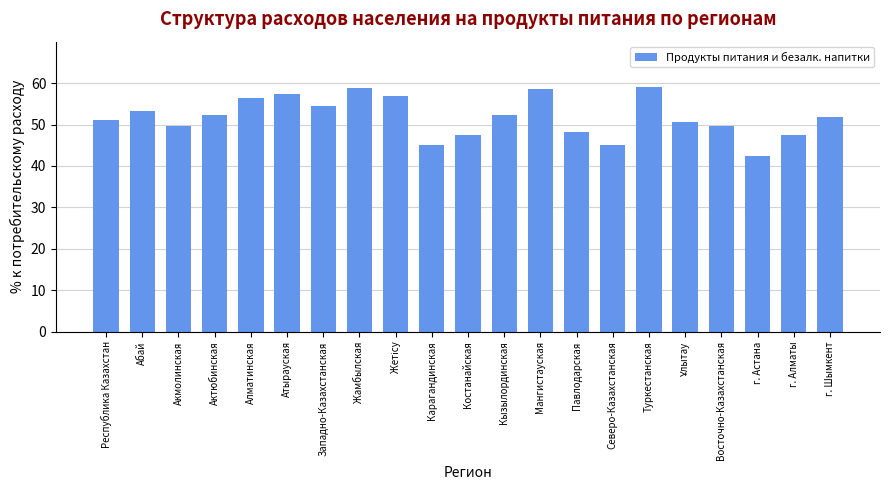

What position from the left is Павлодарская?

14